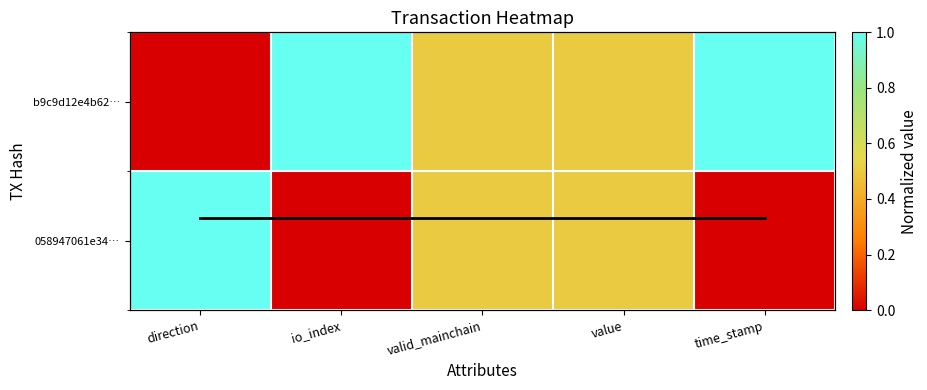

At which label is 058947061e34… closest to 0?

io_index